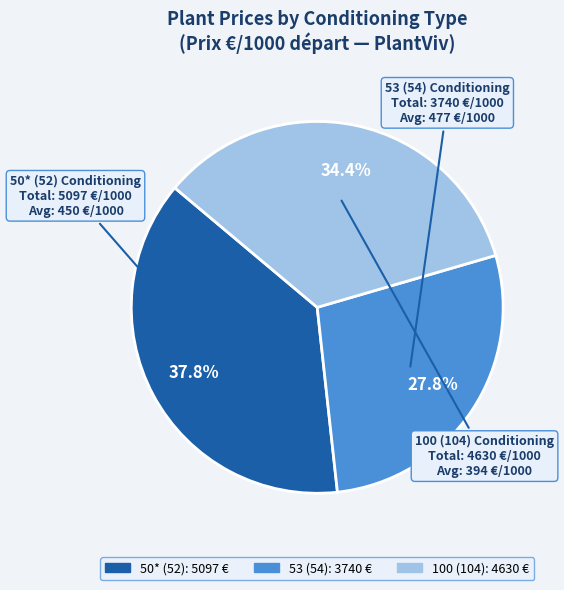

Is there any slice that represents more than half of the pie?

No